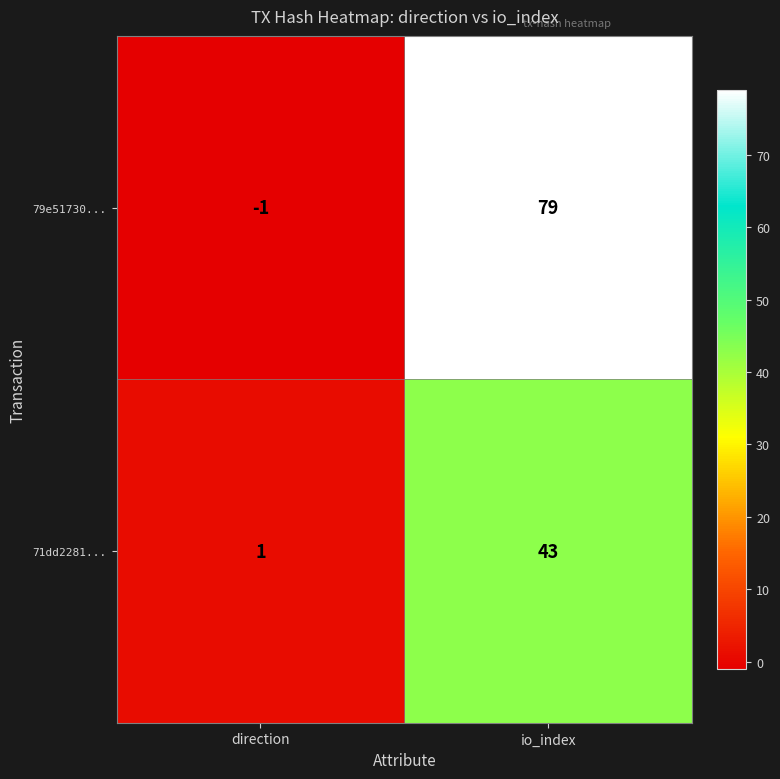

What is the sum of the 79e51730... values at io_index and direction?

78